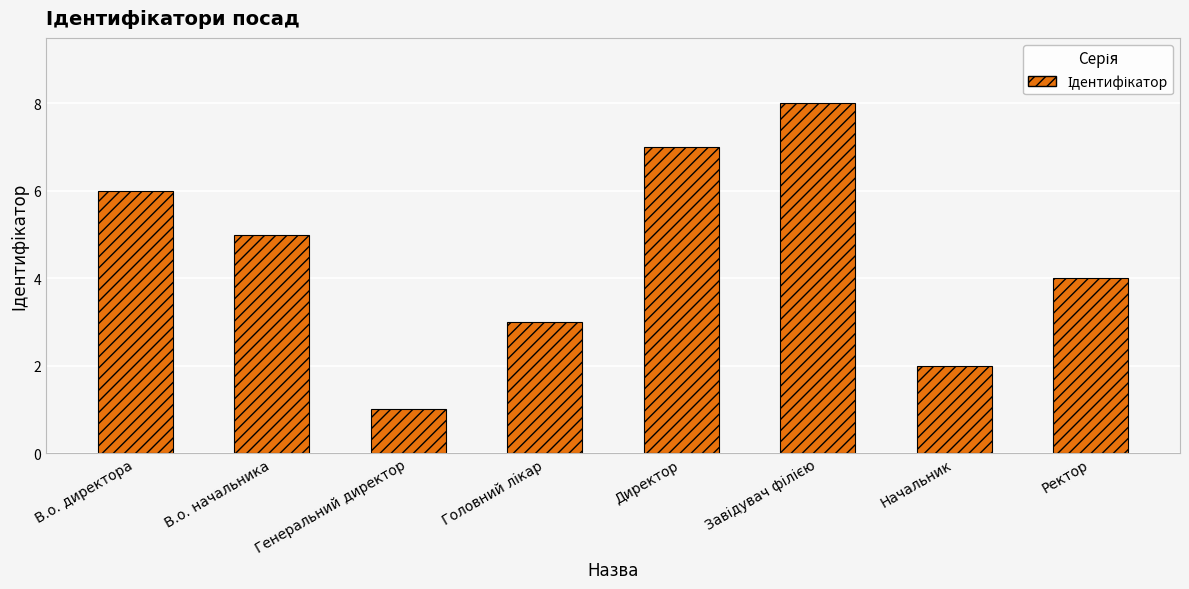

What is the difference between the second highest and second lowest values?

5